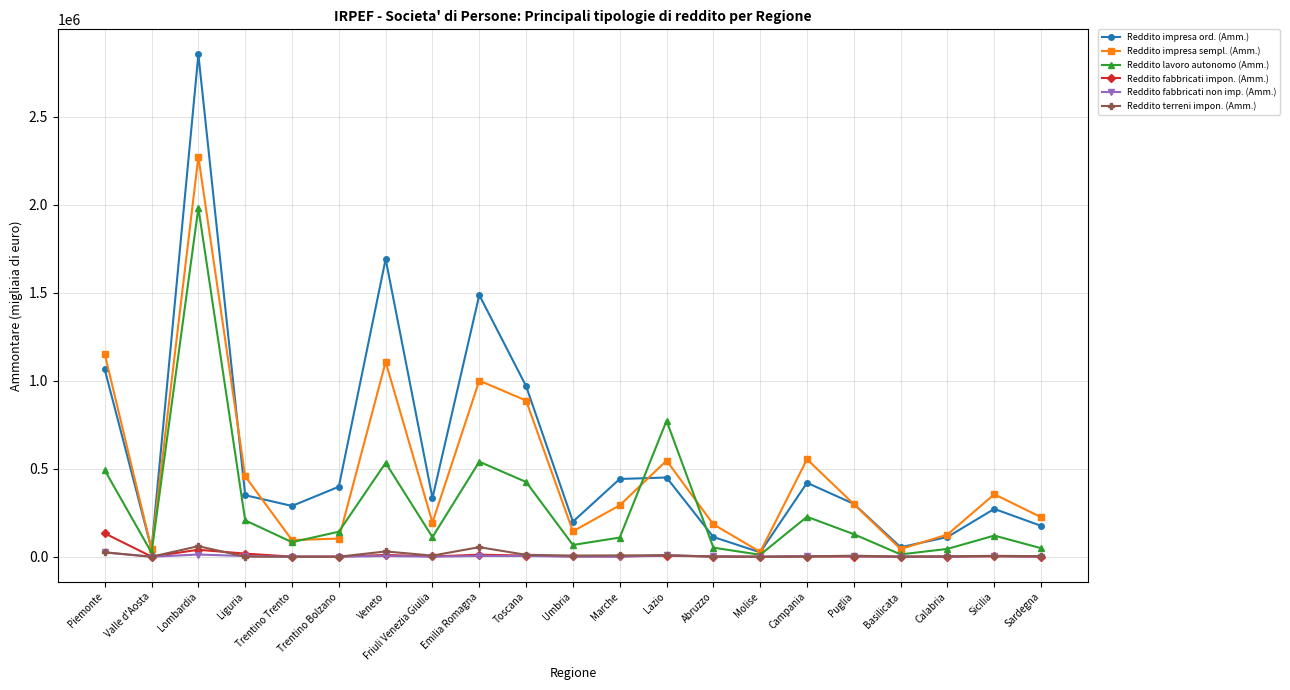

How many lines are shown in the chart?

6